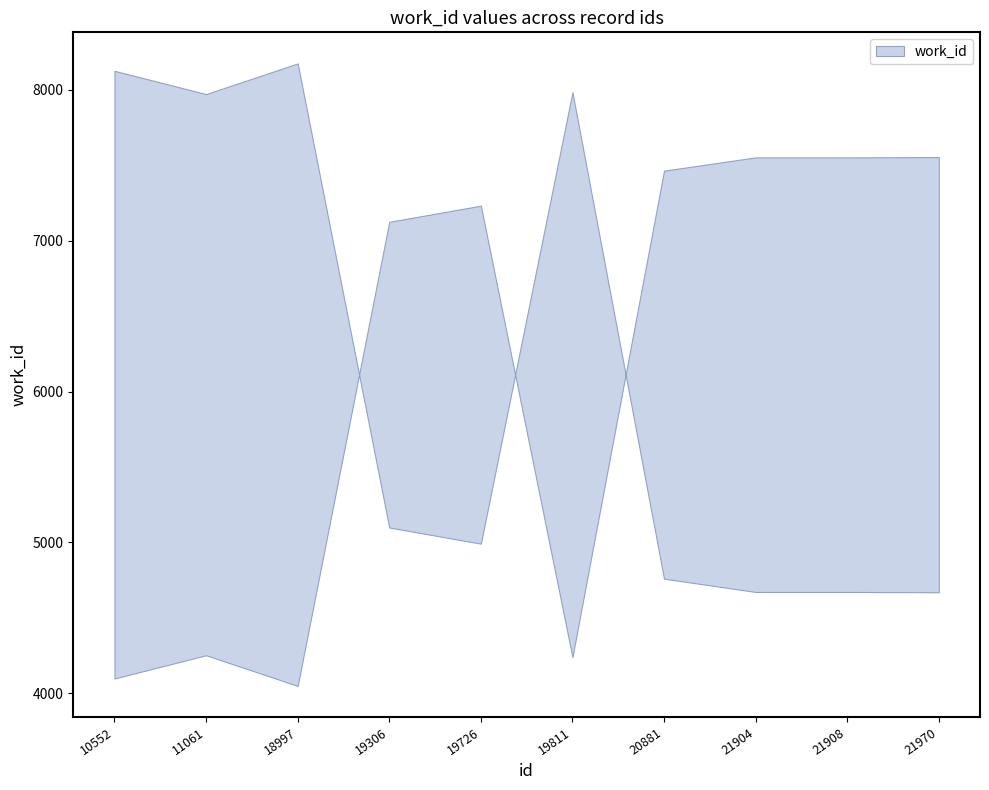

What is the ratio of the value at 21970 to the value at 21904?

1.0